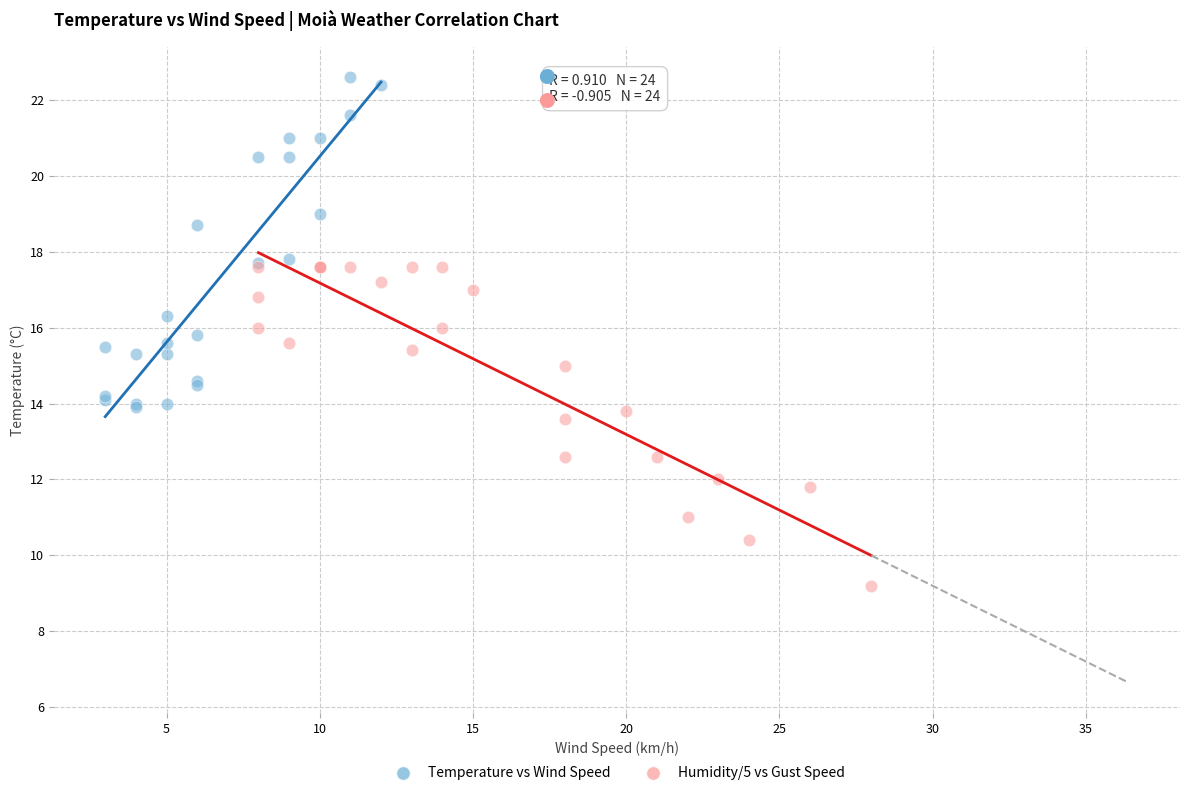

Which series reaches the minimum Y coordinate?

Humidity/5 vs Gust Speed